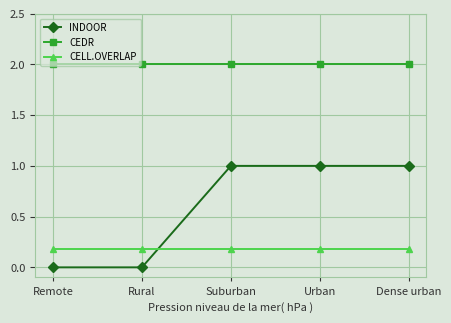

What is the value of the INDOOR point at the 5th from the left?

1.0